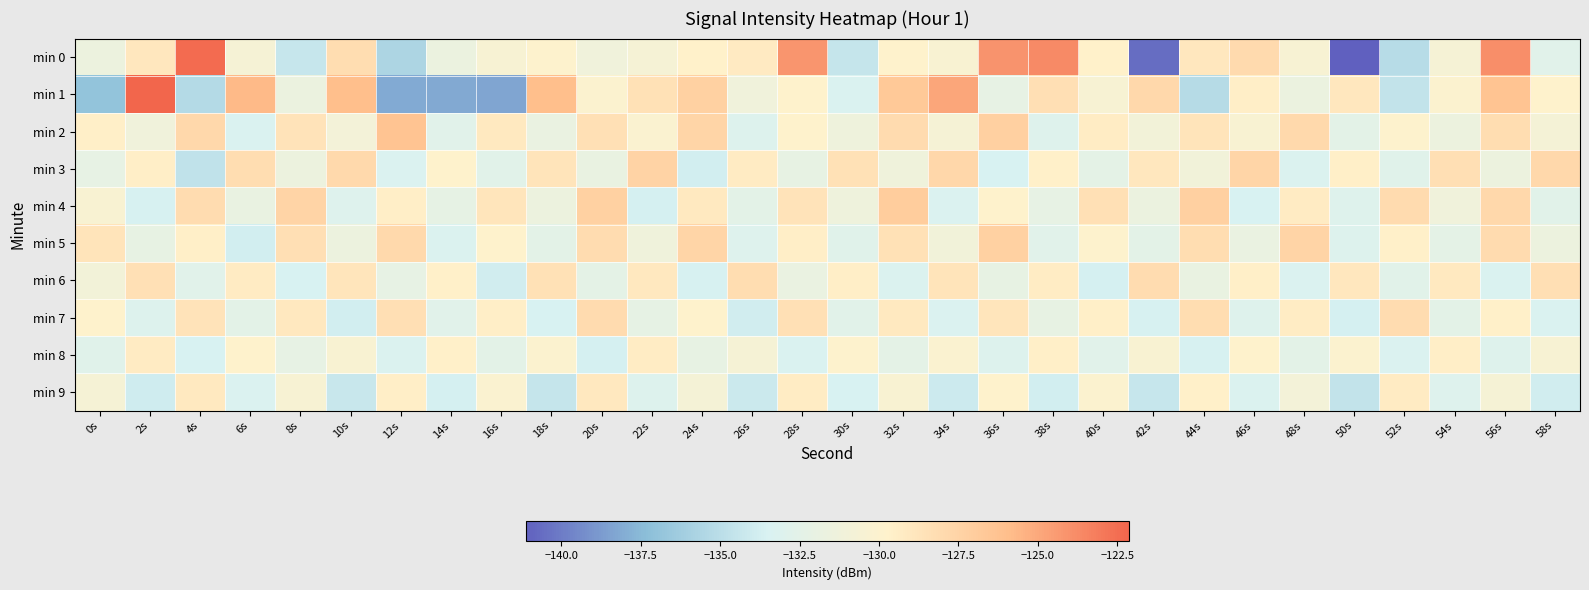

At 20s, list the series in order from largest to smallest.

min 4, min 7, min 5, min 2, min 9, min 1, min 0, min 3, min 6, min 8